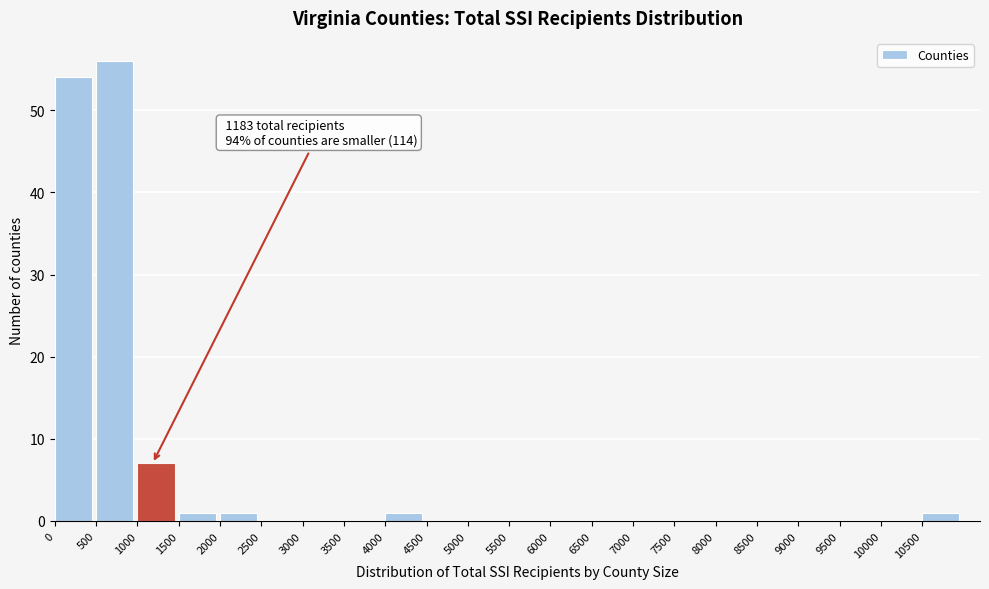

Over which range of the x-axis is the bar tallest?

500 to 1000